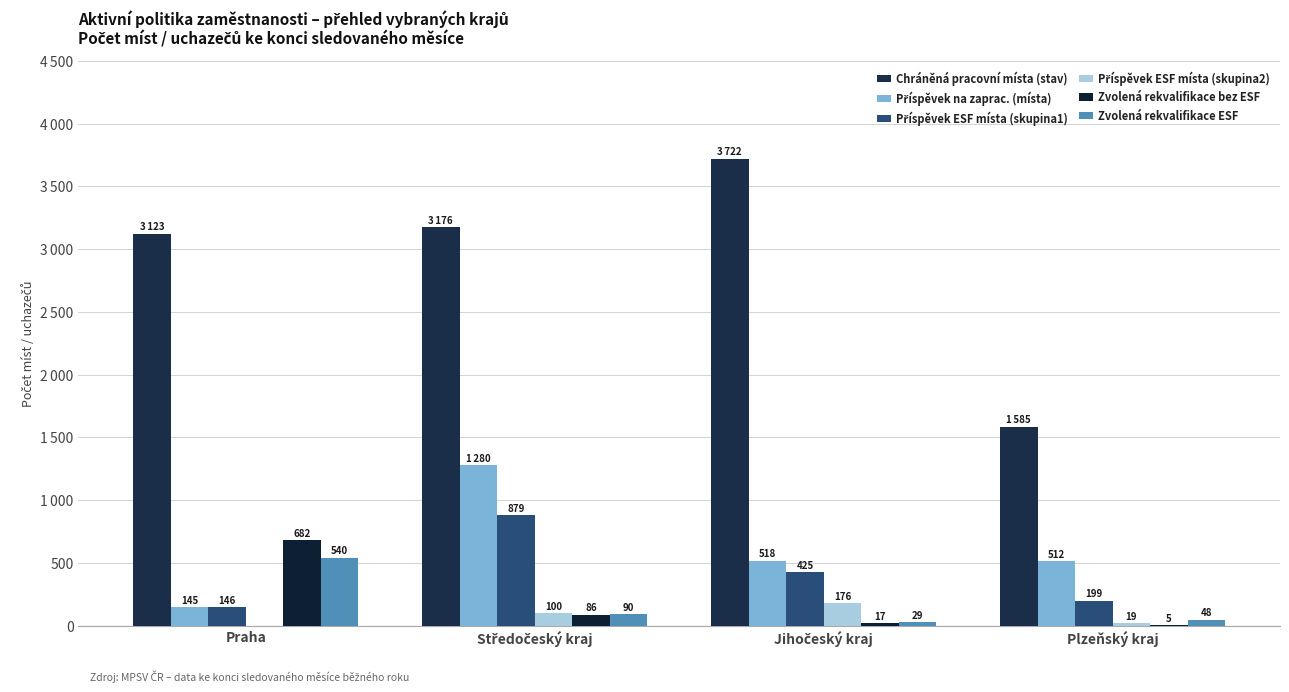

Are the bars horizontal?

No